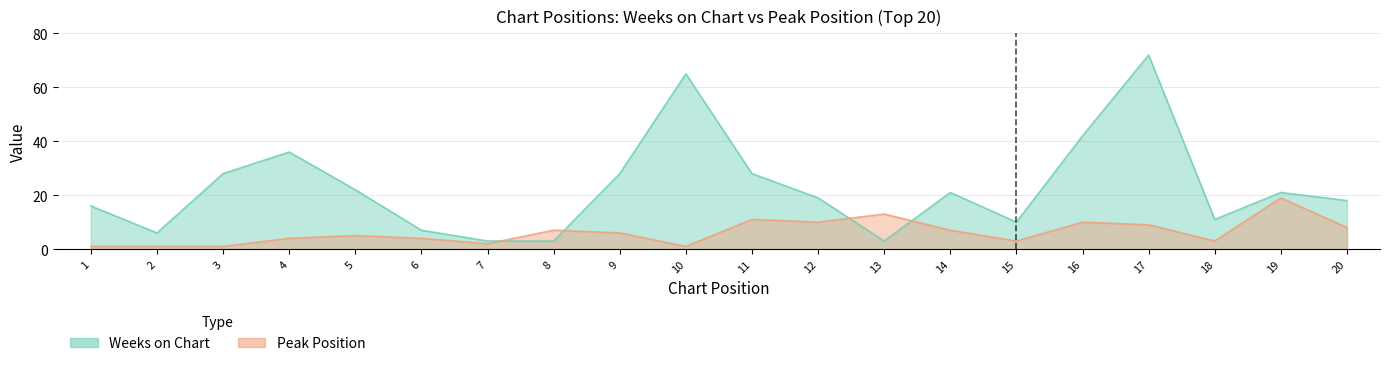

What is the difference between the maximum and minimum values in the Weeks on Chart series?

69